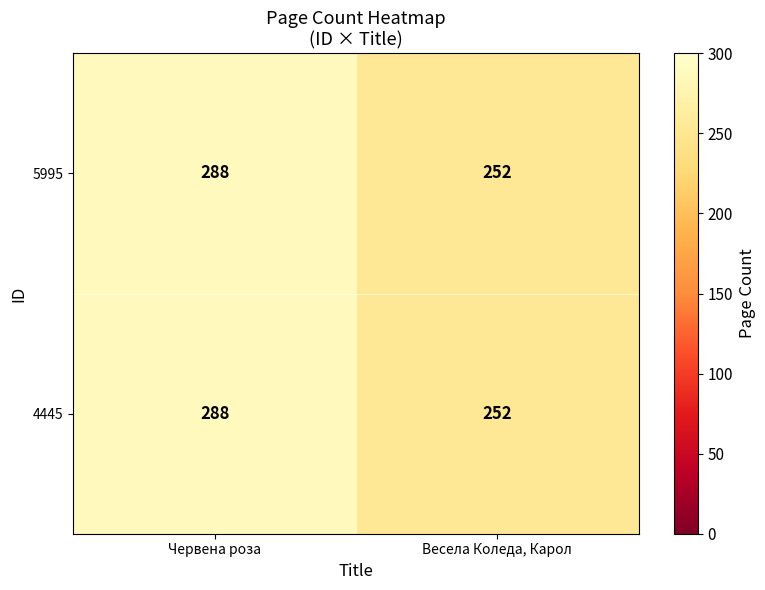

What is the approximate value of 4445 at Весела Коледа, Карол?

252